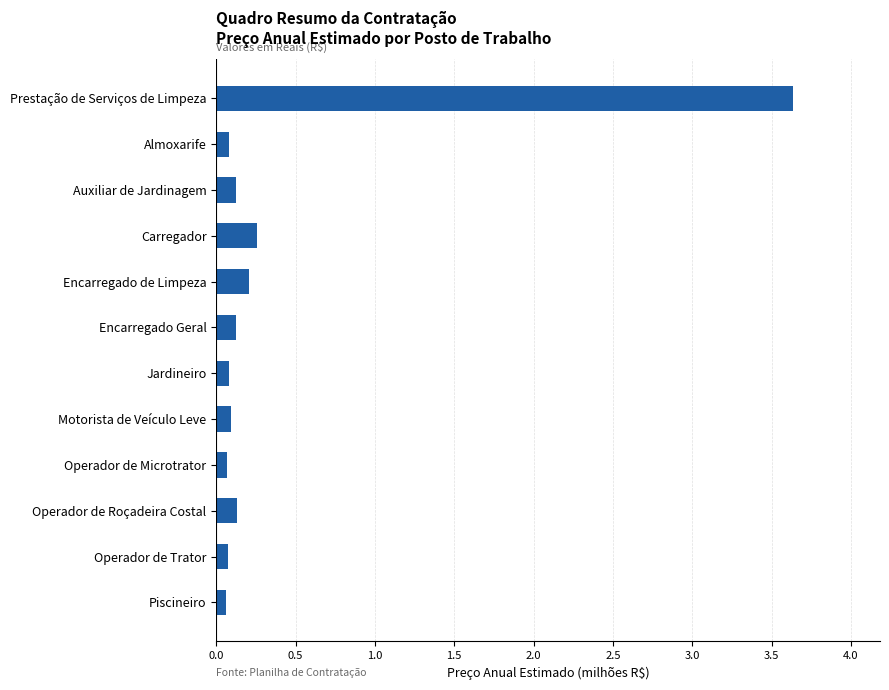

Is it true that the value at Auxiliar de Jardinagem is 0.1?

True